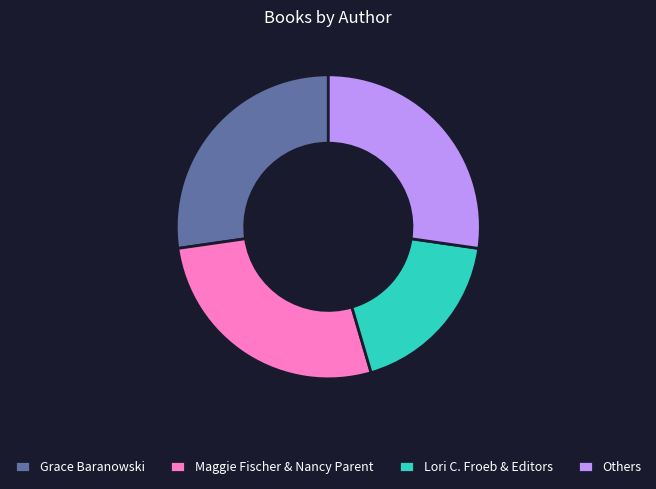

Is it true that Lori C. Froeb & Editors is 30% of the pie?

False